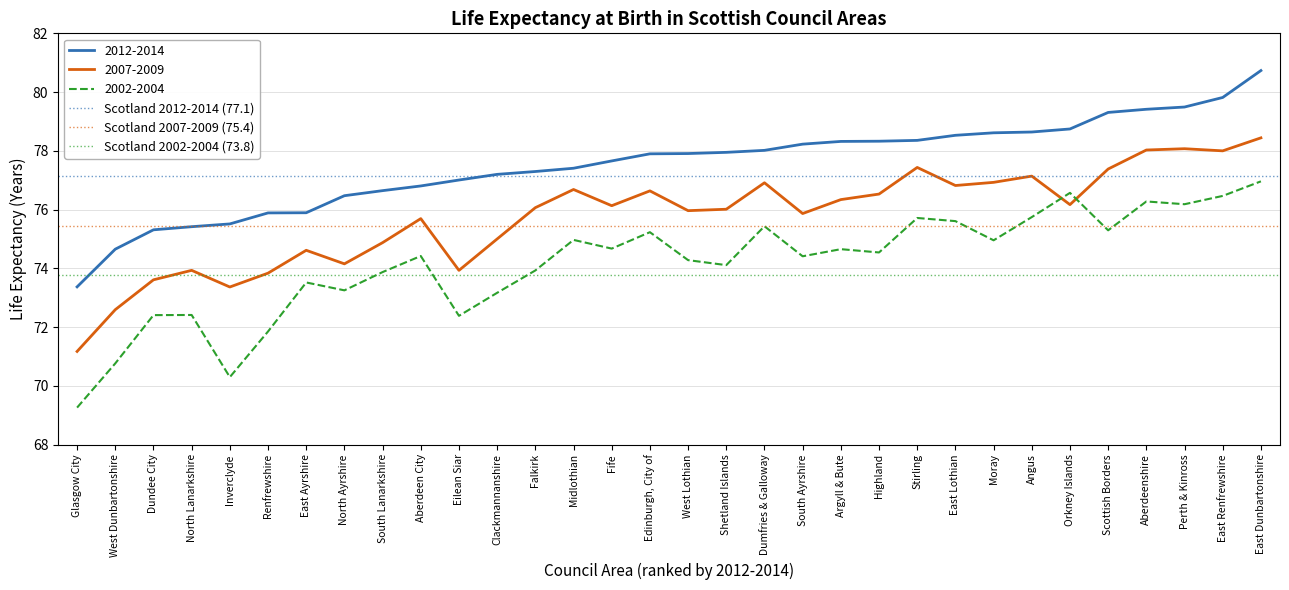

What is the highest value of the 2007-2009 series?

78.4